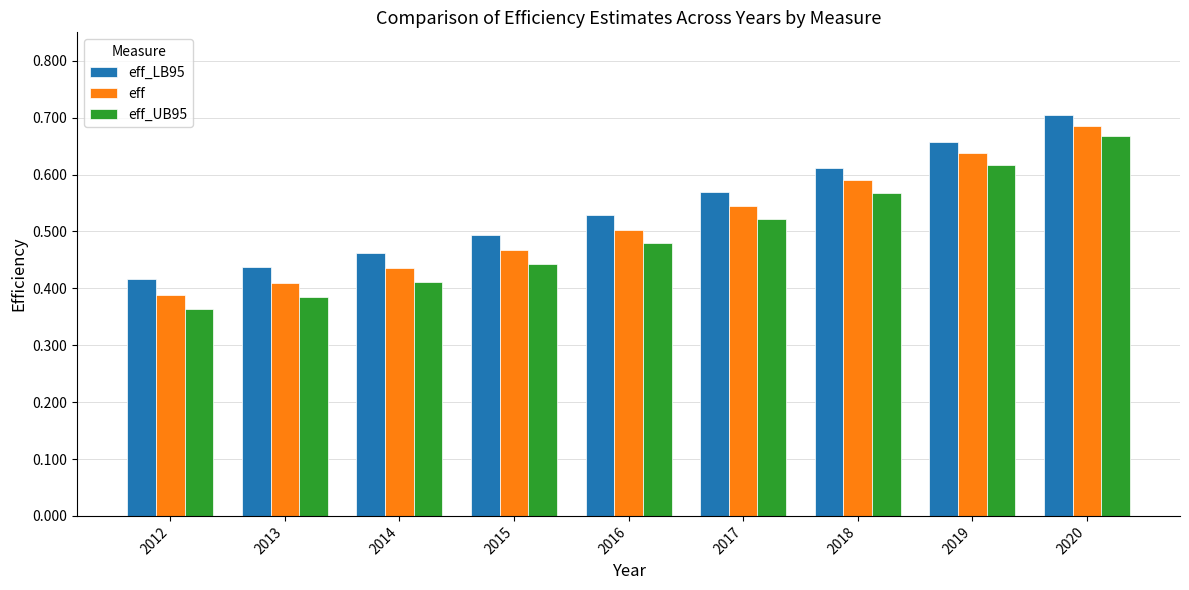

Which series has the widest spread of values?

eff_UB95